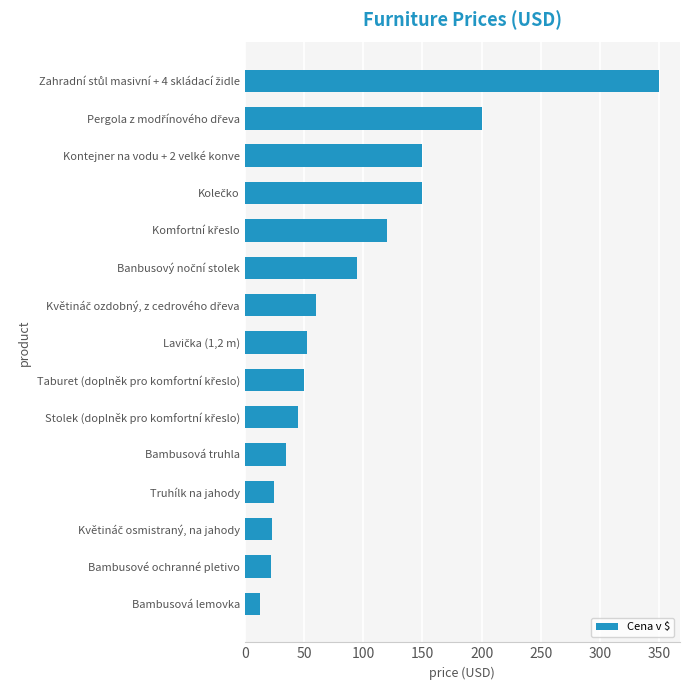

How many categories are shown in the chart?

15